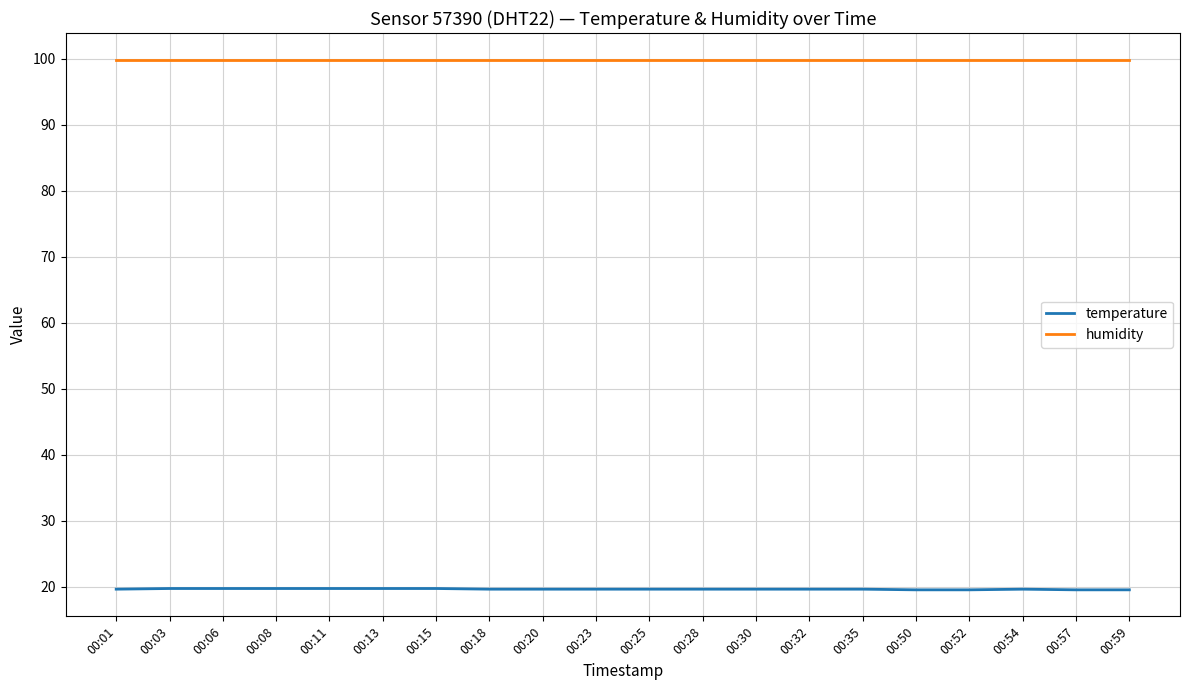

True or false: humidity and temperature intersect in this chart.

False